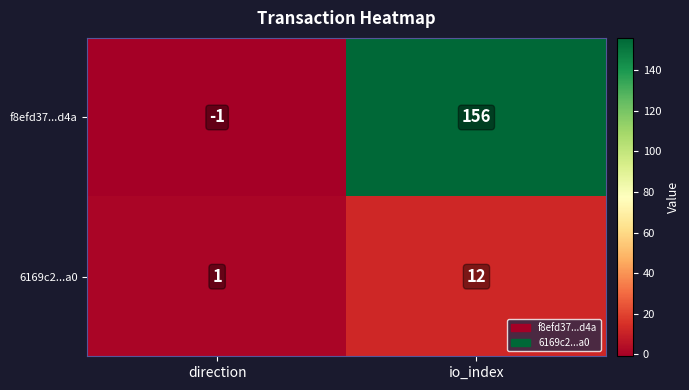

Rank the series at direction from highest to lowest value.

6169c2...a0, f8efd37...d4a